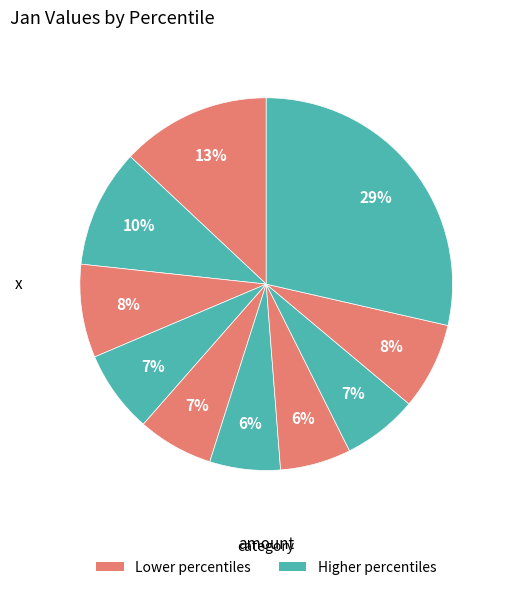

How many slices are in this pie chart?

10